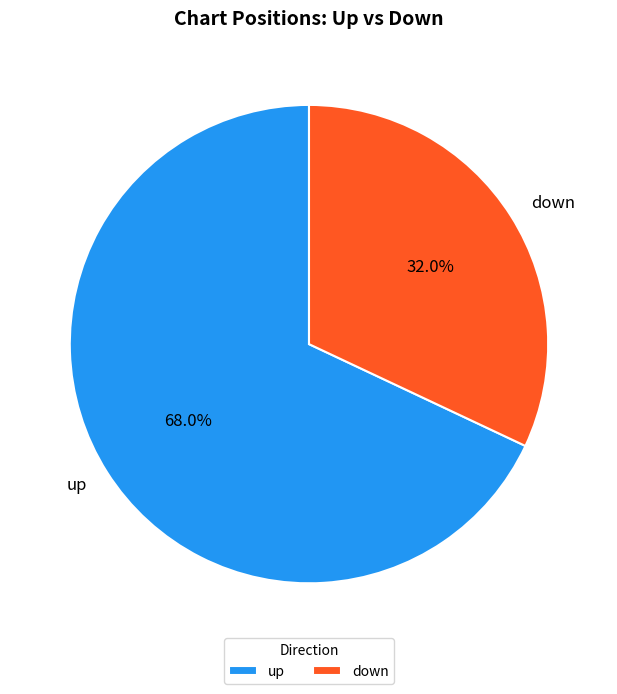

To the nearest percent, what portion does up represent?

68%